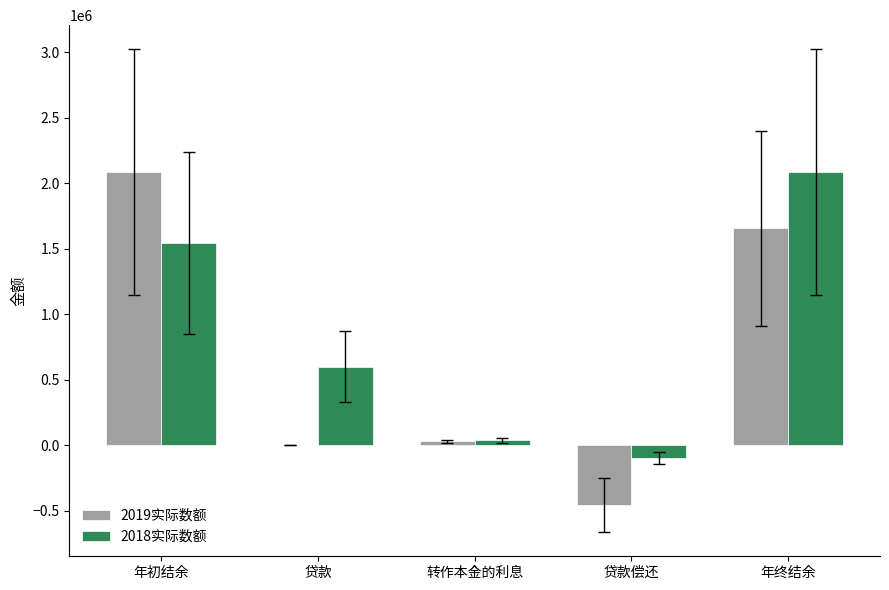

What is the total value across all series at 贷款偿还?

-554670